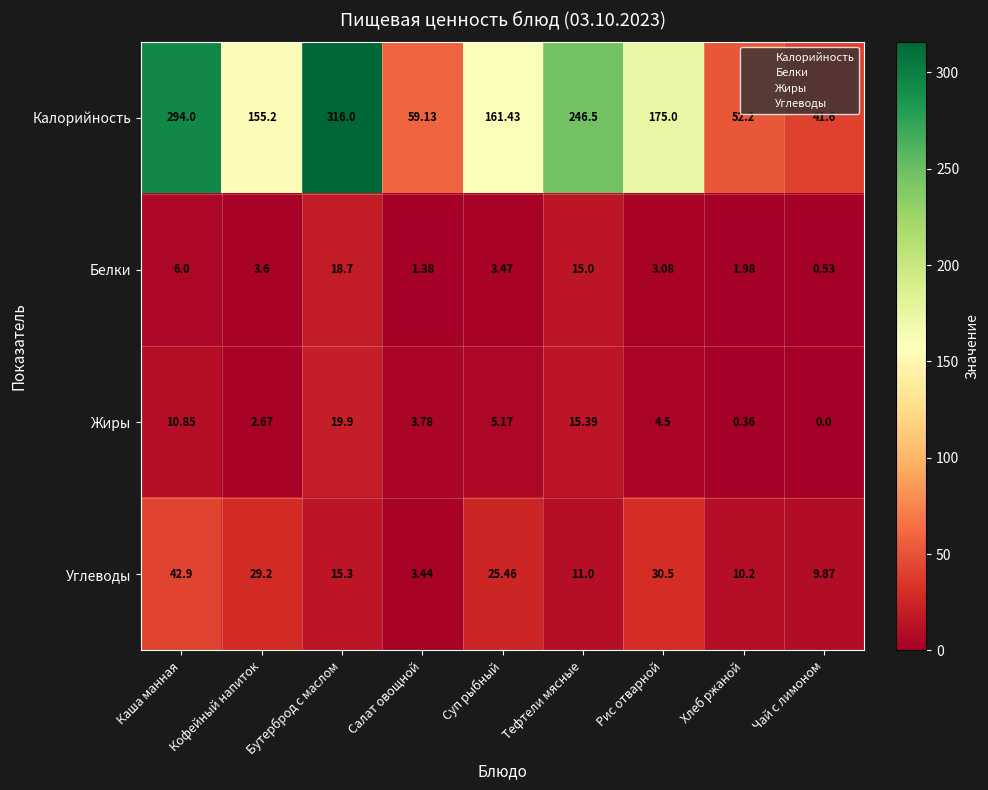

Is the value of Белки at Каша манная greater than the value of Калорийность at Рис отварной?

No